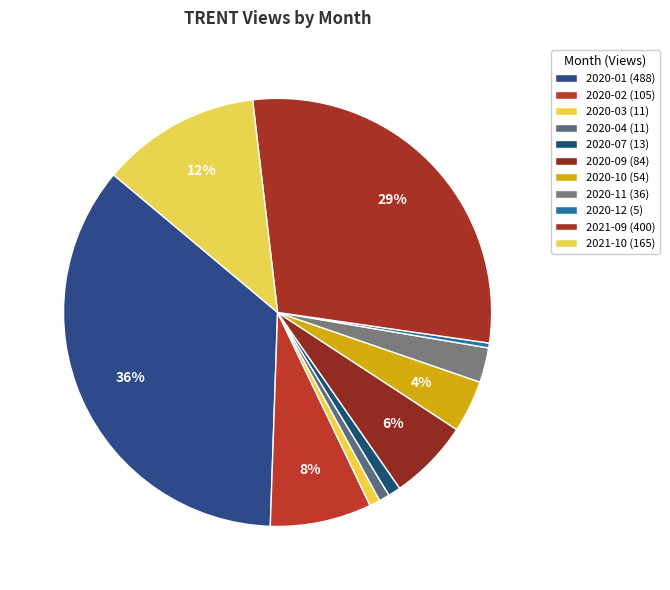

To the nearest percent, what is the difference between the 2020-04 and 2020-01 slice percentages?

35%